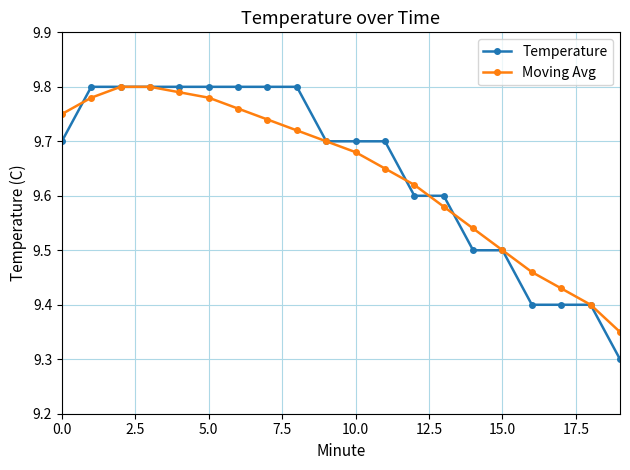

Does the chart have visible grid lines?

Yes